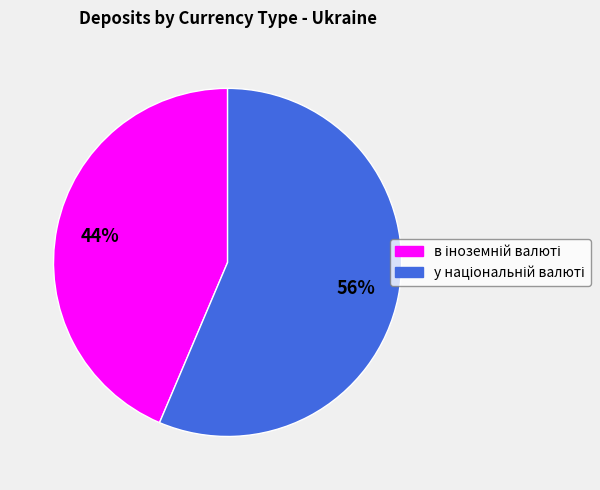

To the nearest percent, what is the average slice percentage?

50%